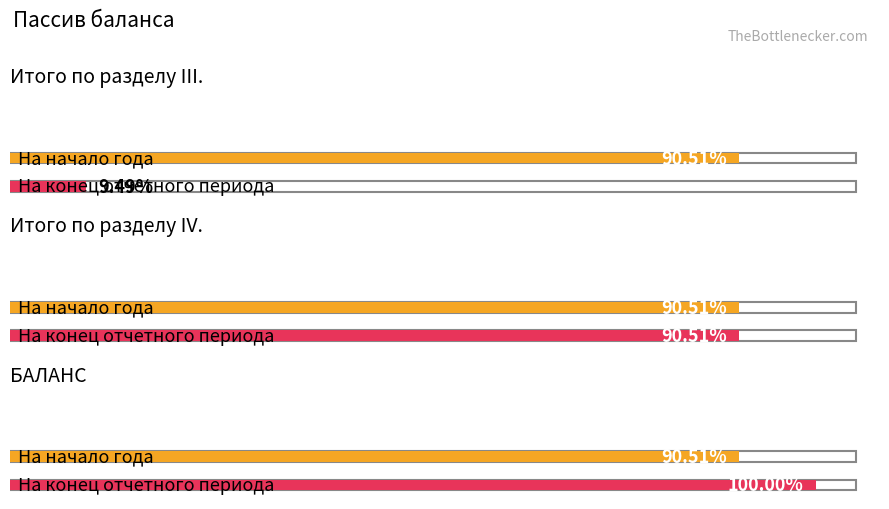

At Итого по разделу III., list the series in order from largest to smallest.

На начало года, На конец отчетного периода